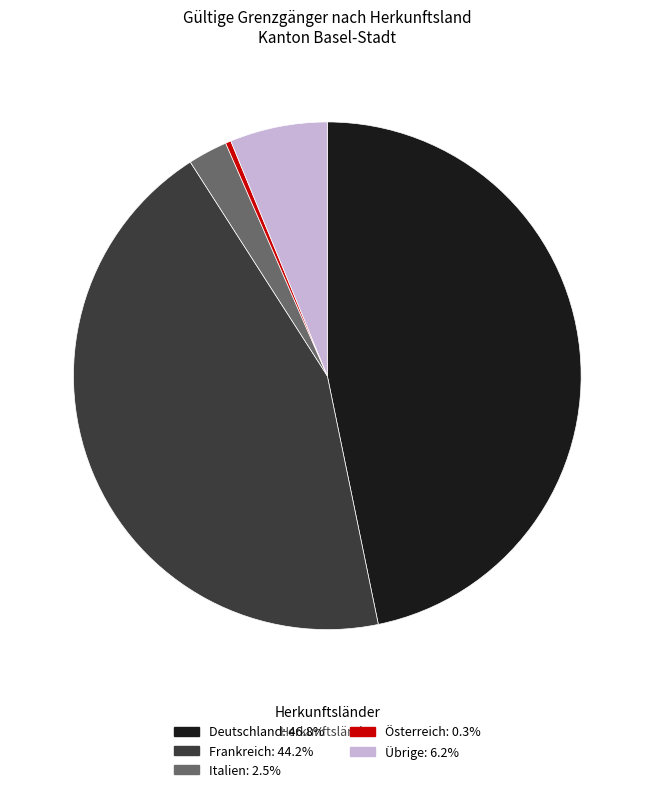

Combined, do Deutschland and Italien account for over 50%?

No